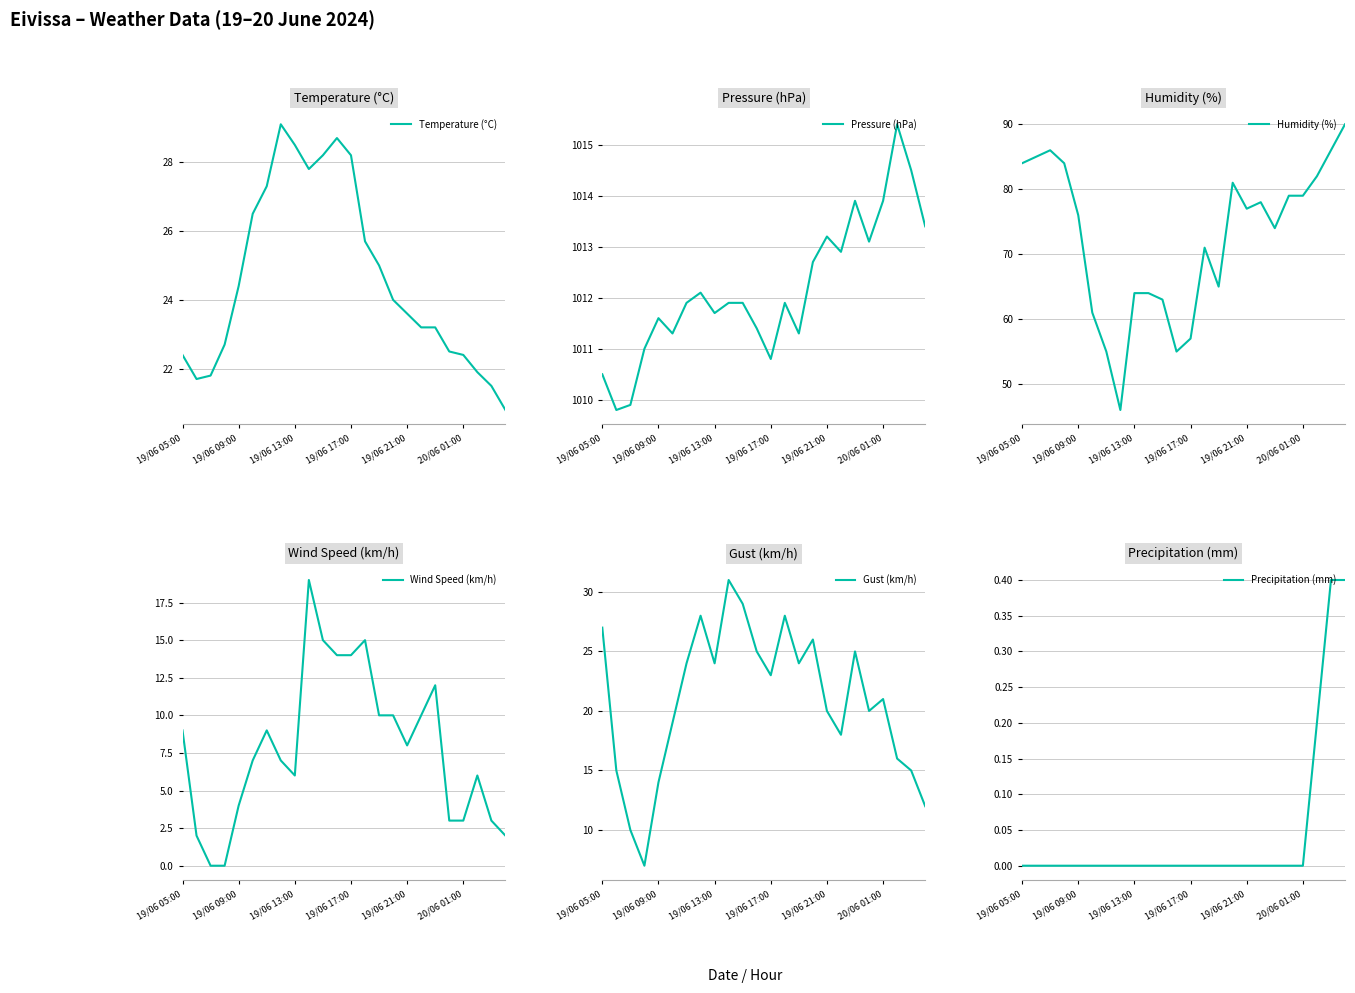

True or false: Wind Speed (km/h) has a value of 6 at 19/06 09:00.

False